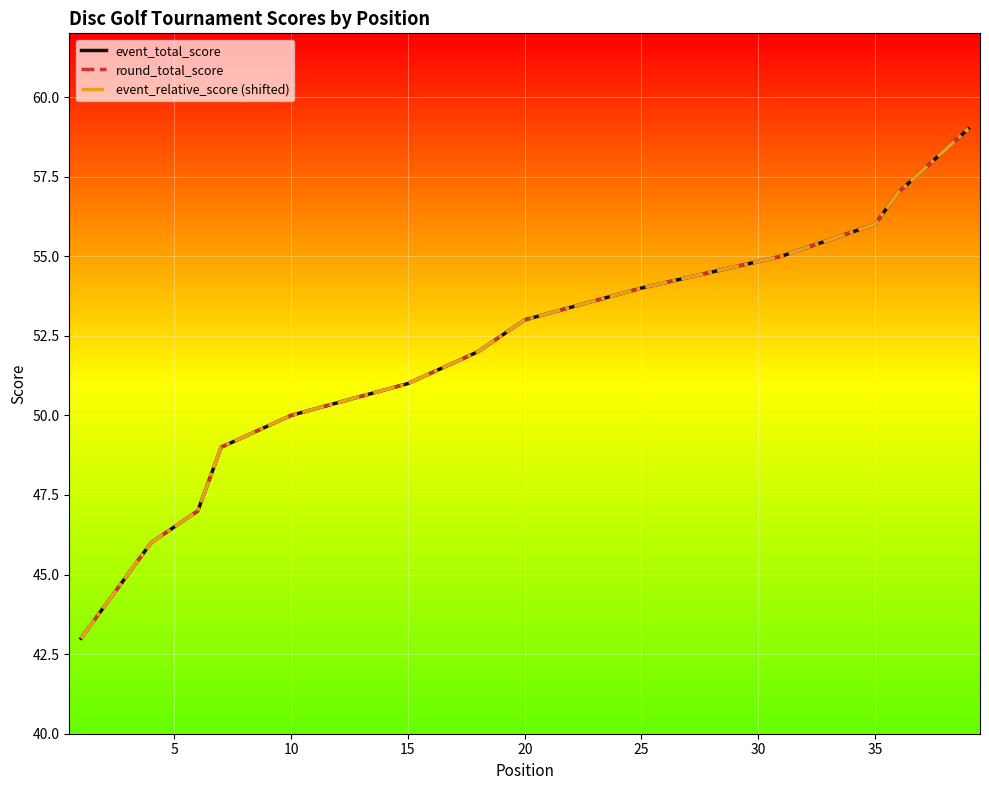

True or false: event_total_score and event_relative_score (shifted) cross at least once.

False